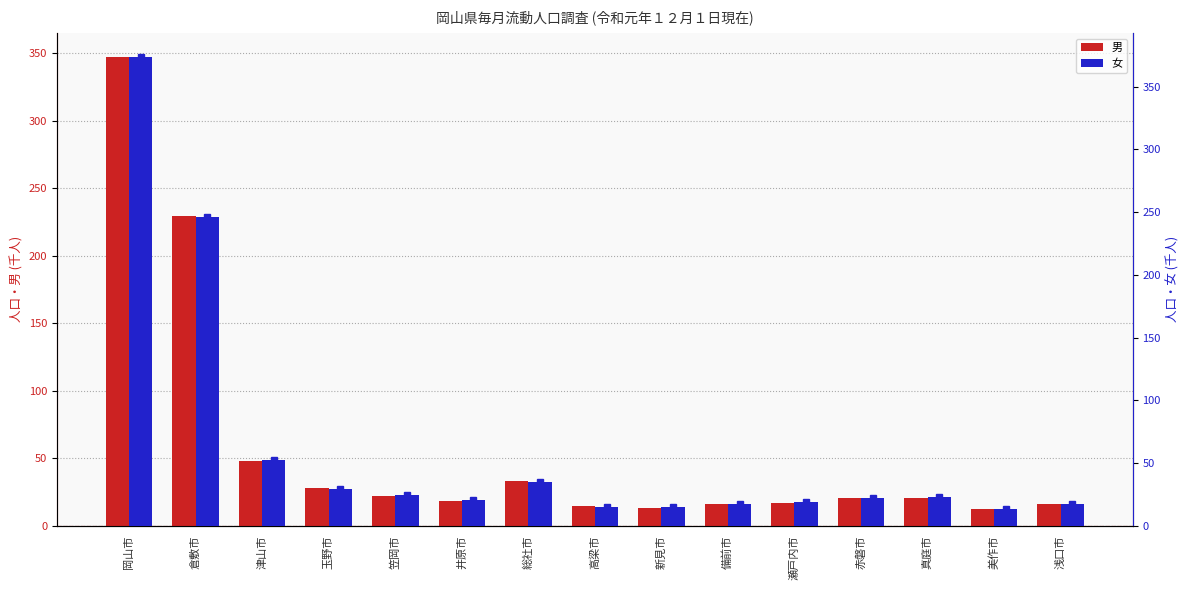

What is the difference between the 男 values at 玉野市 and 高梁市?

13.4